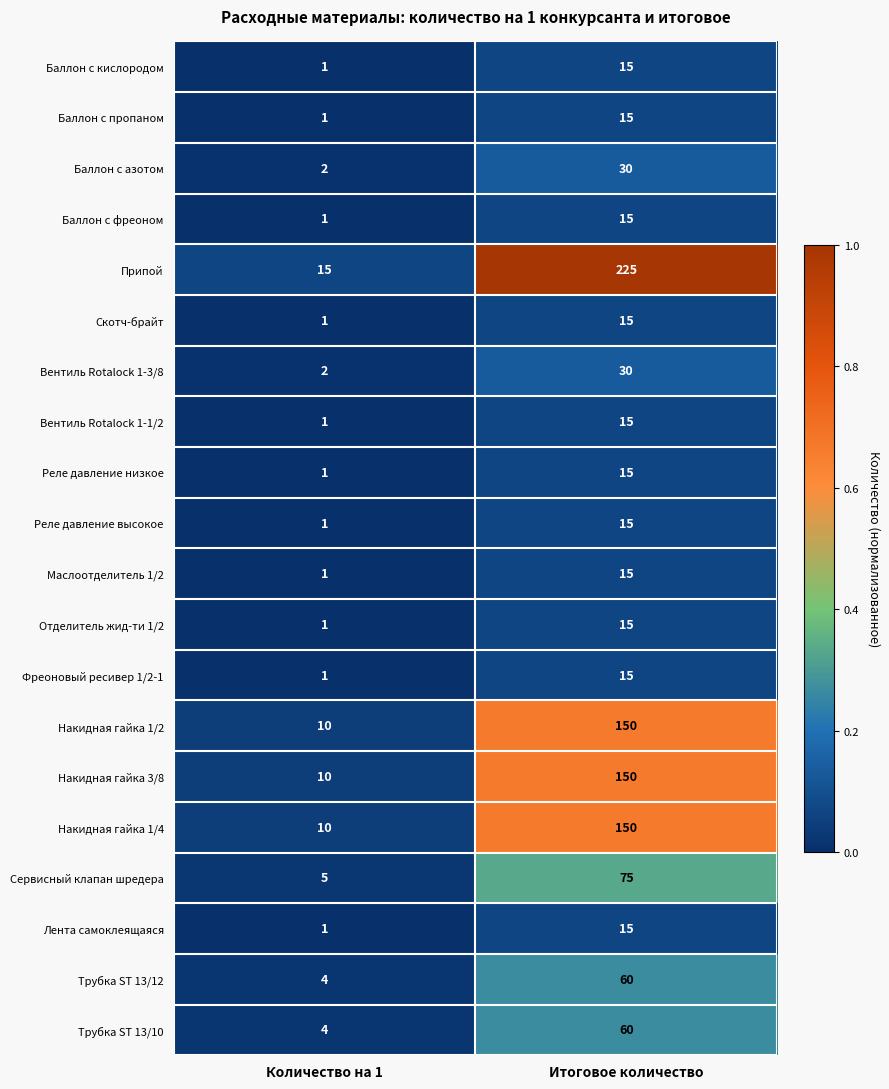

Rank the categories by Накидная гайка 1/4 value from highest to lowest.

Итоговое количество, Количество на 1